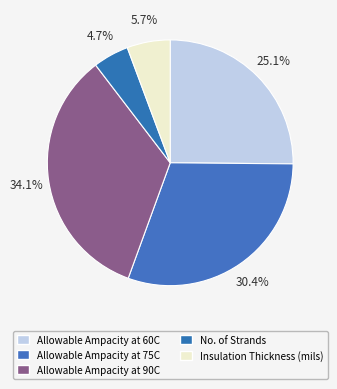

Which slice is the smallest?

No. of Strands